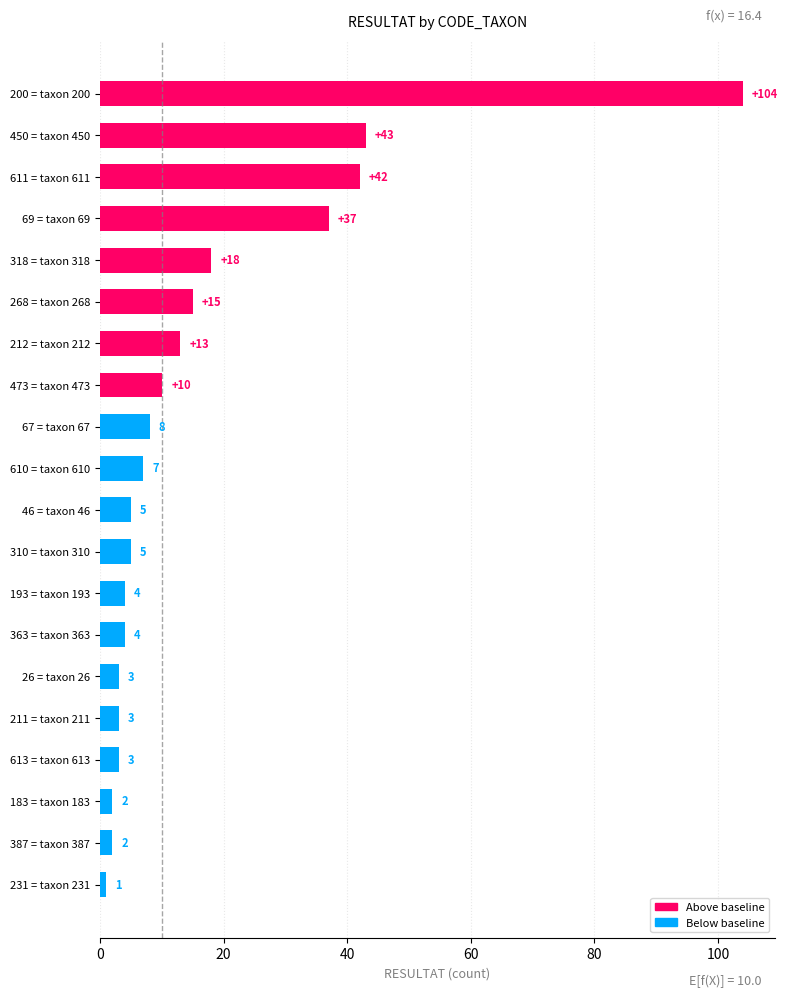

What is the sum of the values at 26 = taxon 26 and 473 = taxon 473?

13